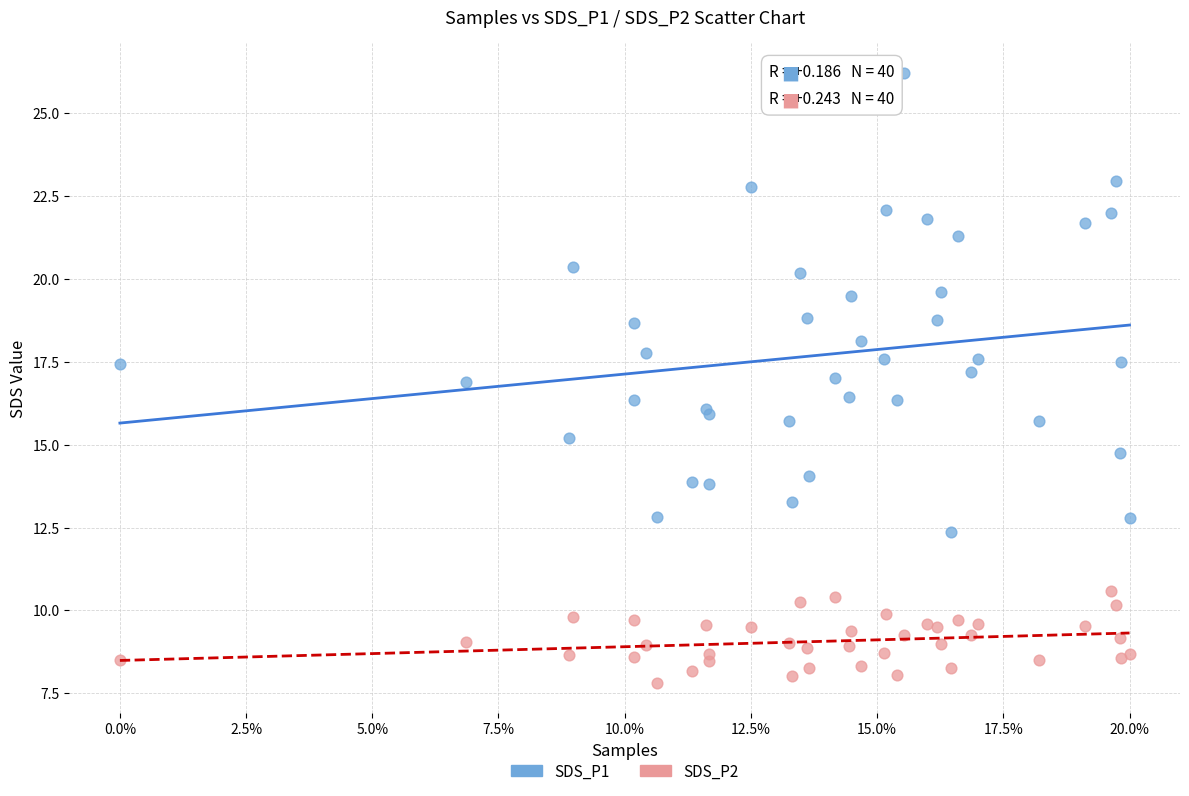

Which series reaches the maximum Y coordinate?

SDS_P1